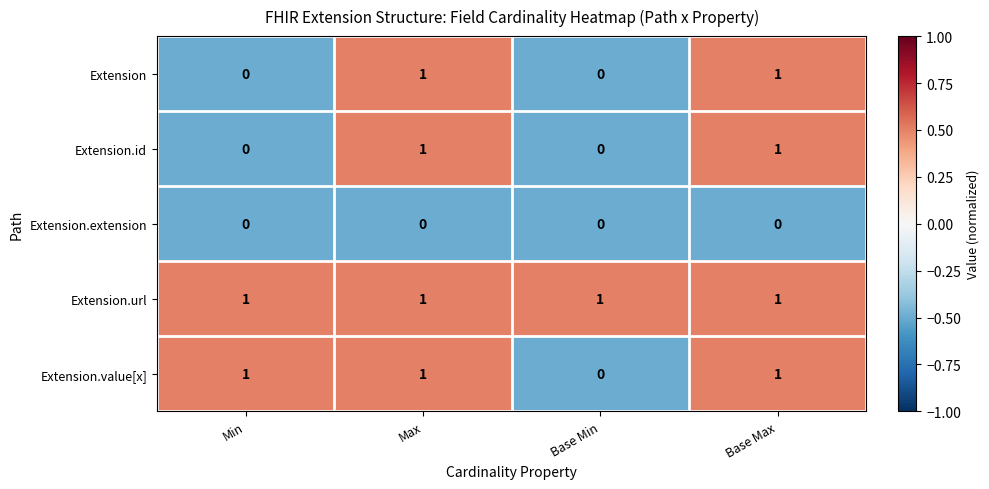

How many Extension.id values are between 0 and 1?

4